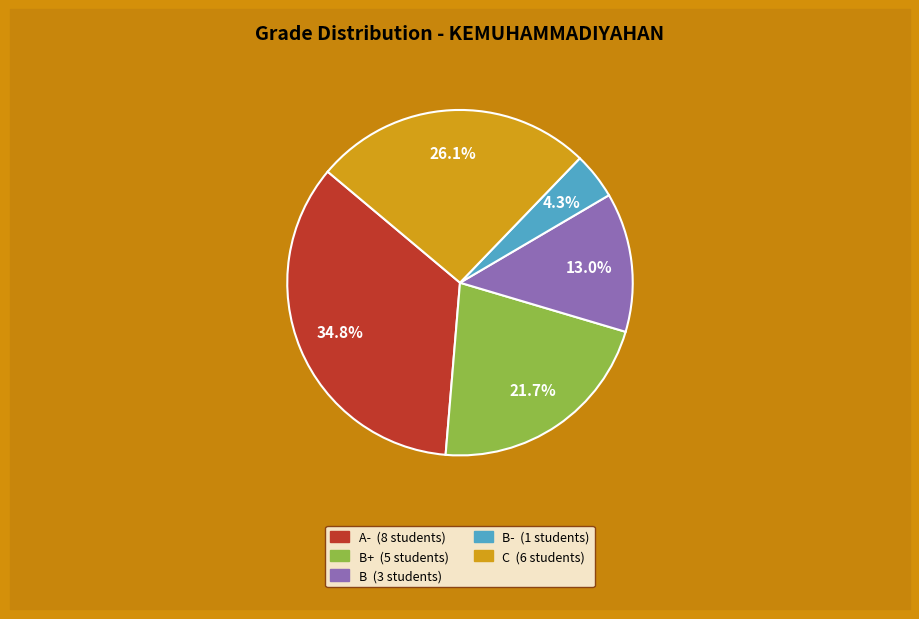

Count the number of slices in the pie.

5